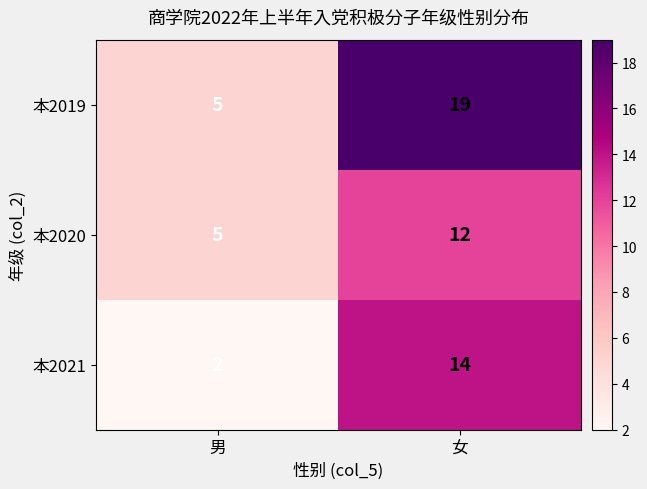

The 本2020 series shows 5 at 男. True or false?

True